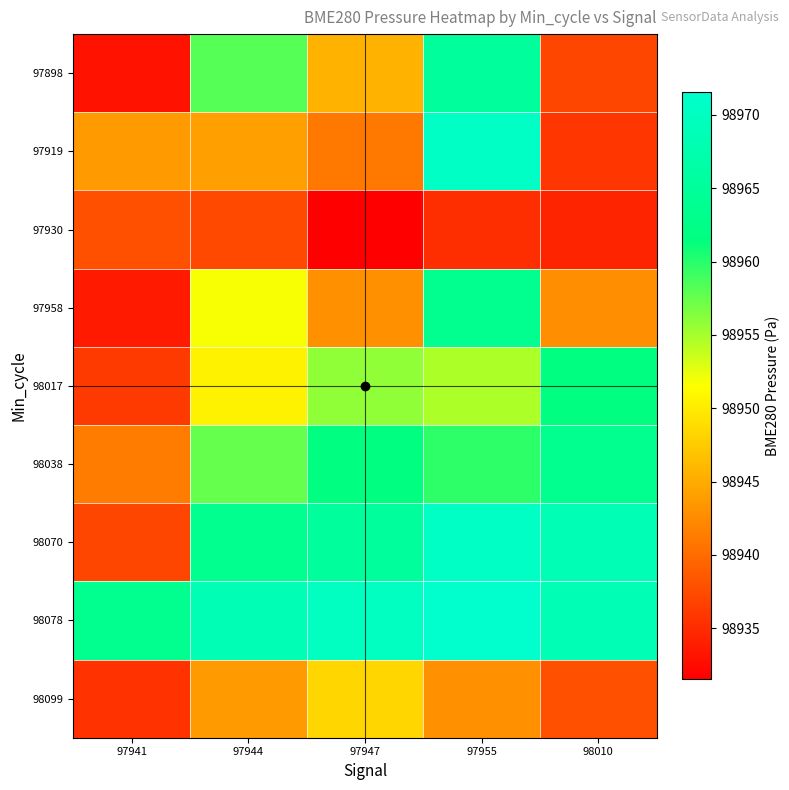

Which category has the lowest value across all series?

97947